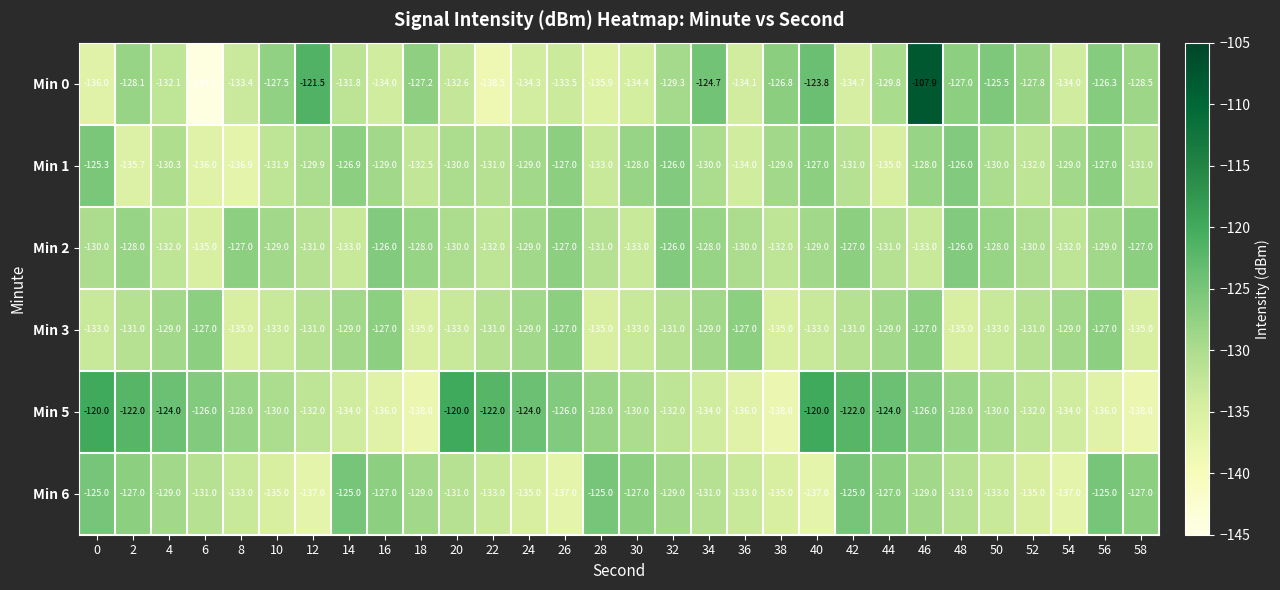

True or false: Min 5 has a value of -136.0 at 36.

True